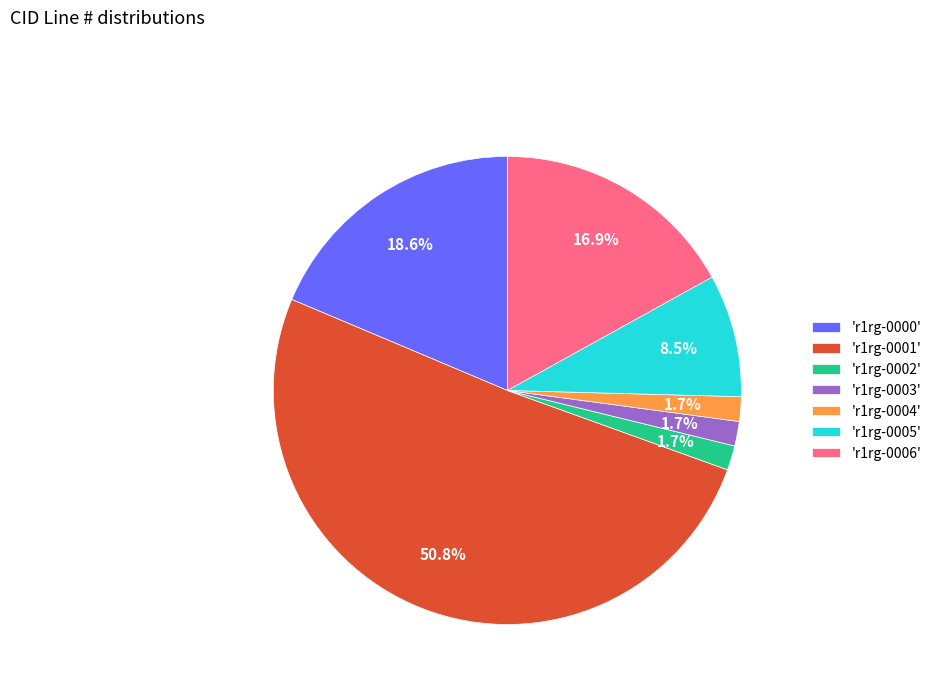

To the nearest percent, what is the average slice percentage?

14%